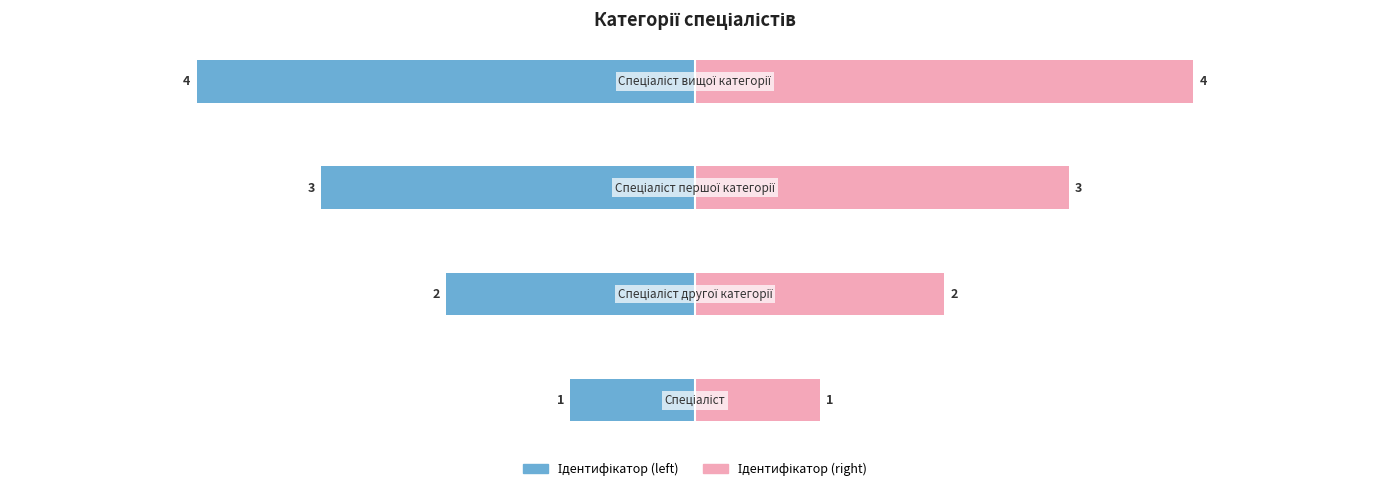

Which series has the largest range (max minus min)?

Ідентифікатор (left)